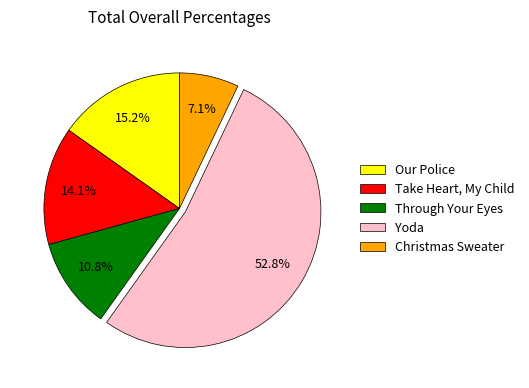

Rank the categories by value from lowest to highest.

Christmas Sweater, Through Your Eyes, Take Heart, My Child, Our Police, Yoda